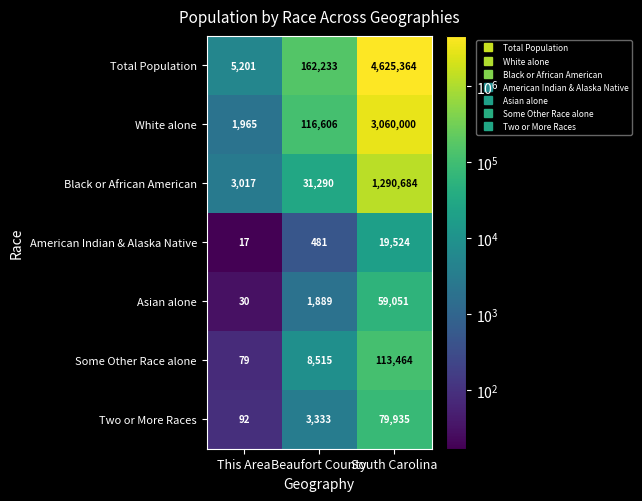

The Asian alone series shows 1889 at Beaufort County. True or false?

True